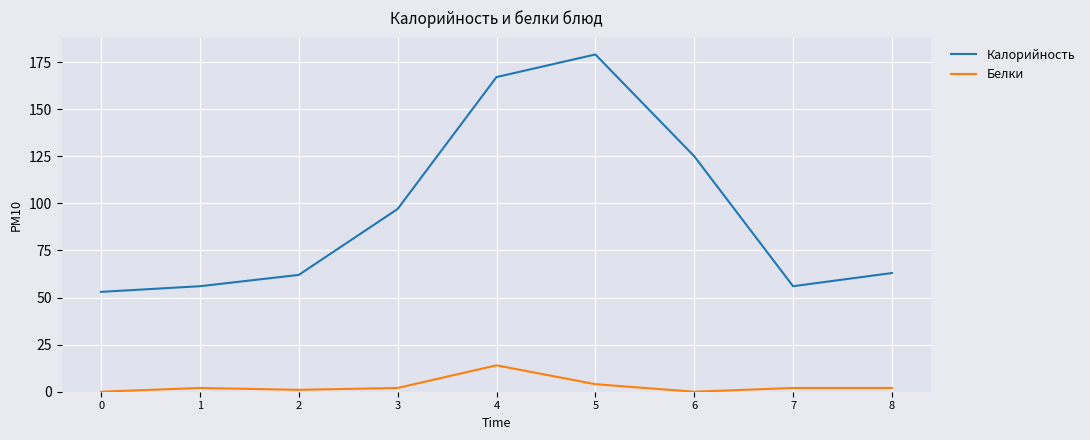

What are all the series names shown in the legend?

Калорийность, Белки